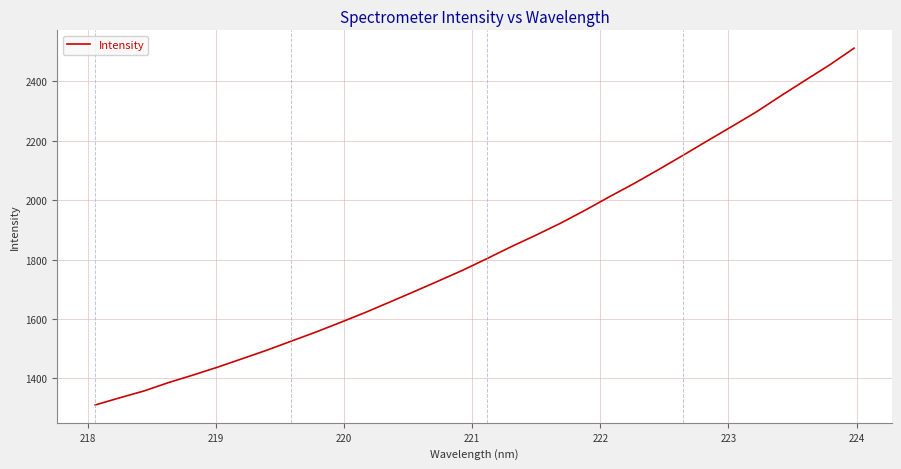

What is the difference between the maximum and minimum values?

1201.4